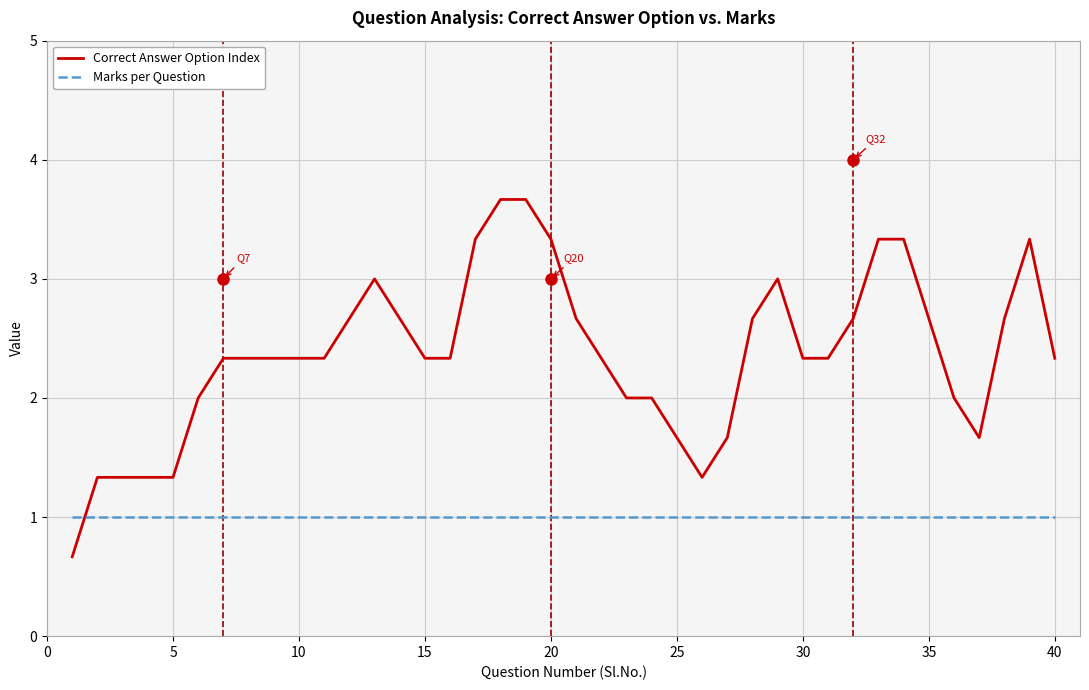

Reading left to right, extract all data points from this chart.

Correct Answer Option Index: 0.7	1.3	1.3	1.3	1.3	2.0	2.3	2.3	2.3	2.3	2.3	2.7	3.0	2.7	2.3	2.3	3.3	3.7	3.7	3.3	2.7	2.3	2.0	2.0	1.7	1.3	1.7	2.7	3.0	2.3	2.3	2.7	3.3	3.3	2.7	2.0	1.7	2.7	3.3	2.3
Marks per Question: 1.0	1.0	1.0	1.0	1.0	1.0	1.0	1.0	1.0	1.0	1.0	1.0	1.0	1.0	1.0	1.0	1.0	1.0	1.0	1.0	1.0	1.0	1.0	1.0	1.0	1.0	1.0	1.0	1.0	1.0	1.0	1.0	1.0	1.0	1.0	1.0	1.0	1.0	1.0	1.0